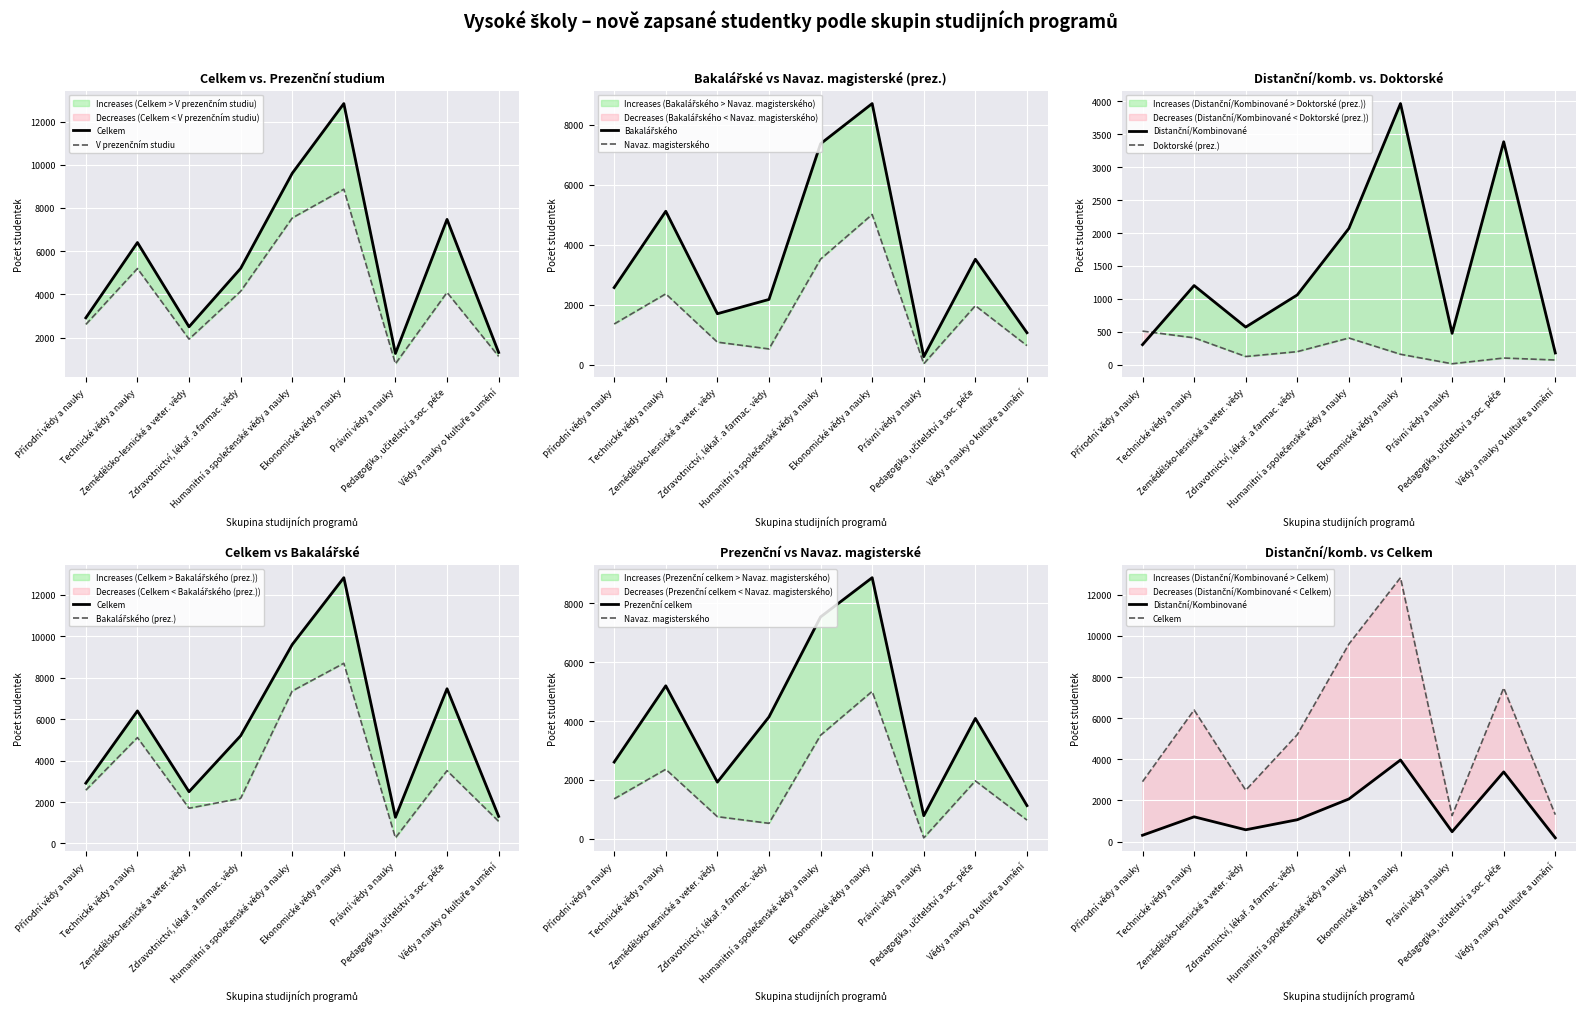

At how many categories does at least one series exceed 9477?

2